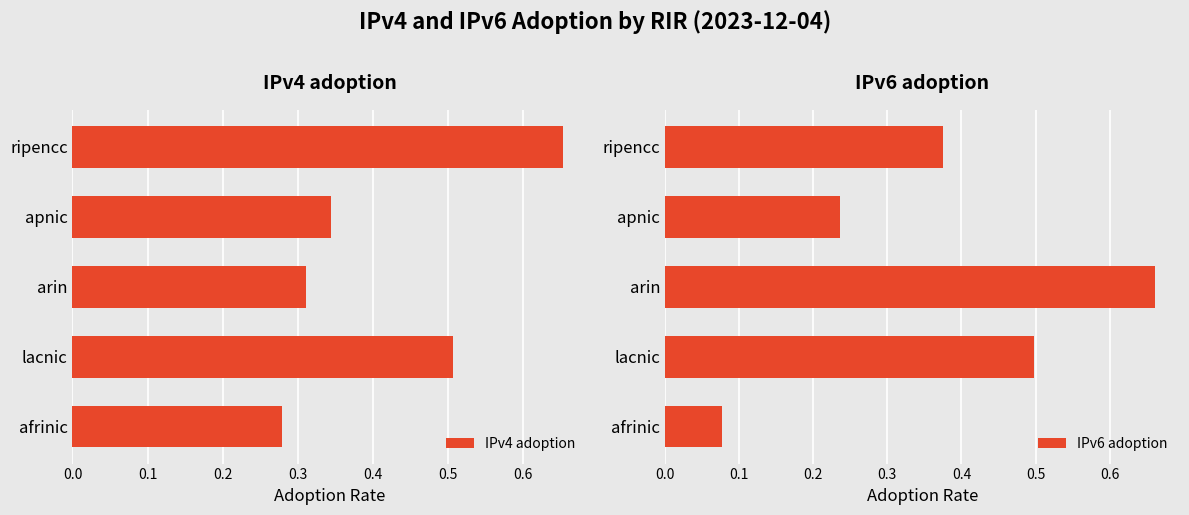

Is it true that IPv4 adoption equals 0.3 at 0.3?

True